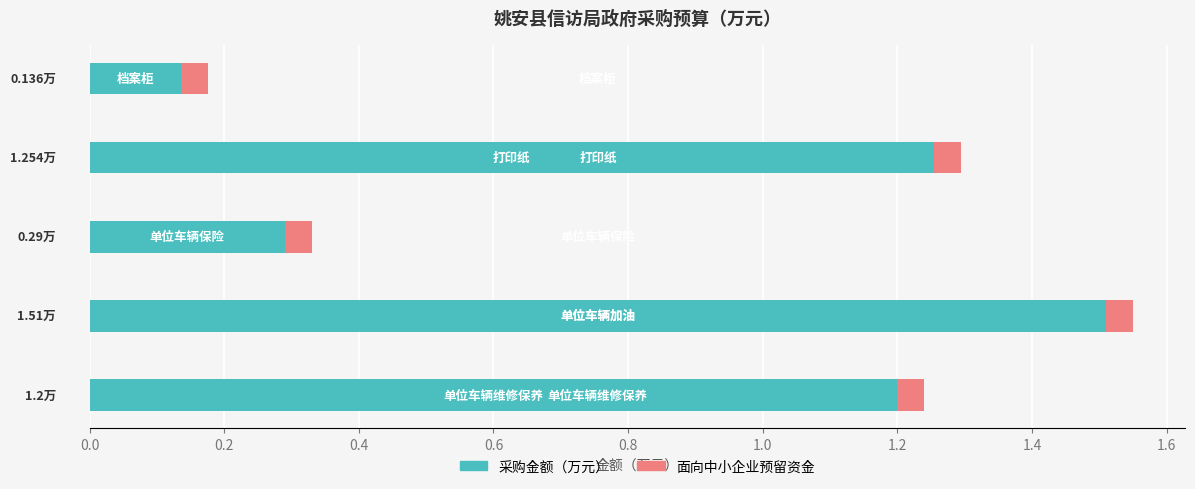

How many values in the 采购金额（万元） series exceed 1?

3